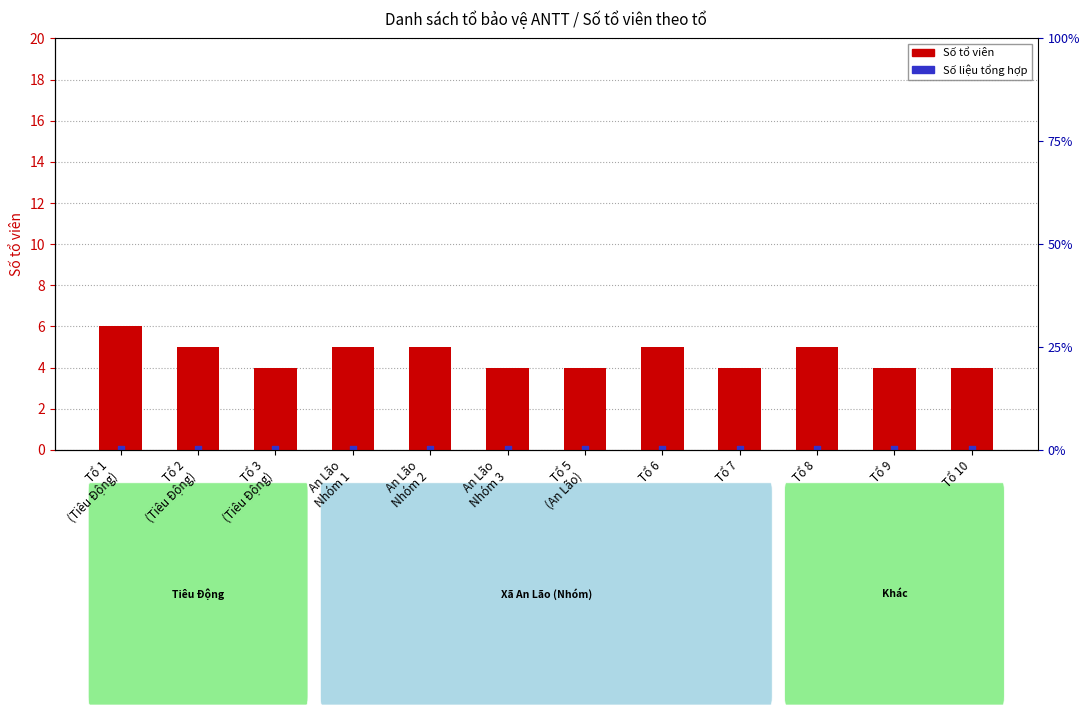

Approximately how many times larger is the value at Tổ 3
(Tiêu Động) compared to Tổ 2
(Tiêu Động)?

0.8